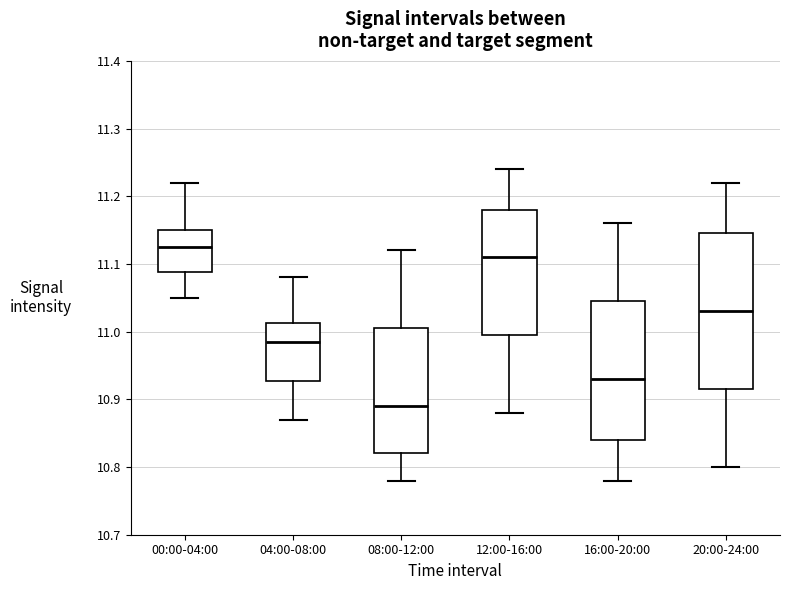

Which box has the lowest median line?

08:00-12:00